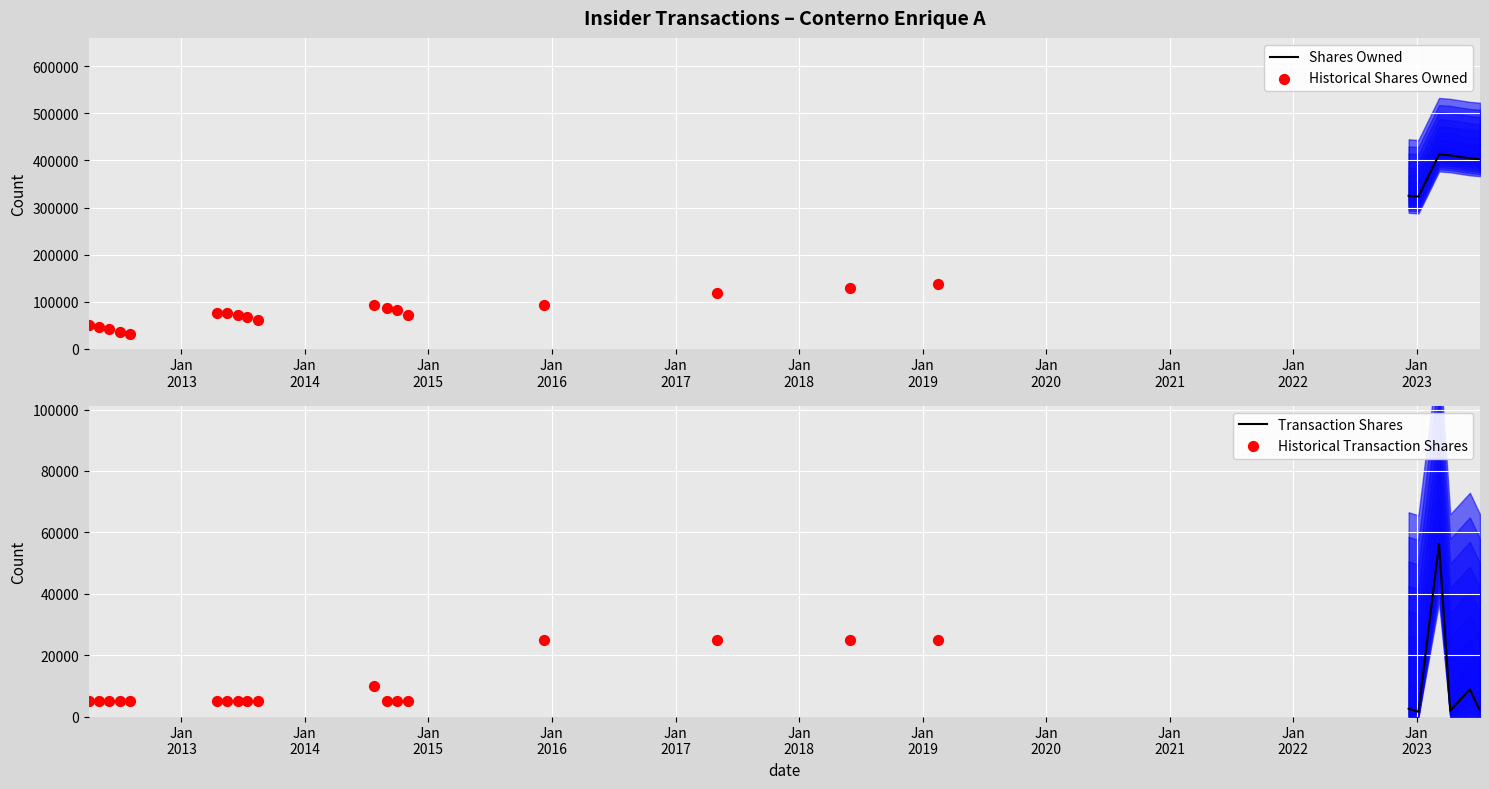

At which category is the sum across all series the highest?

2023-03-08